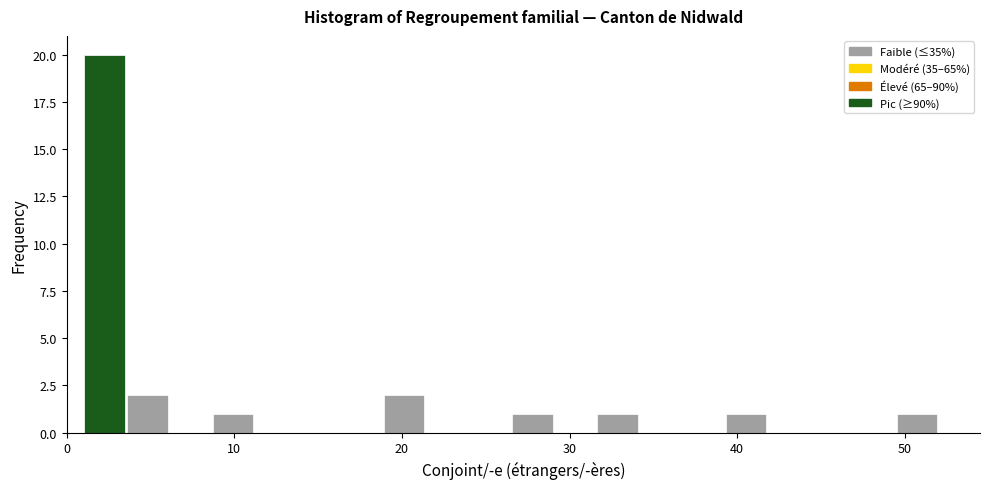

Read against the x-axis, roughly where is the centre of the tallest bar?

2